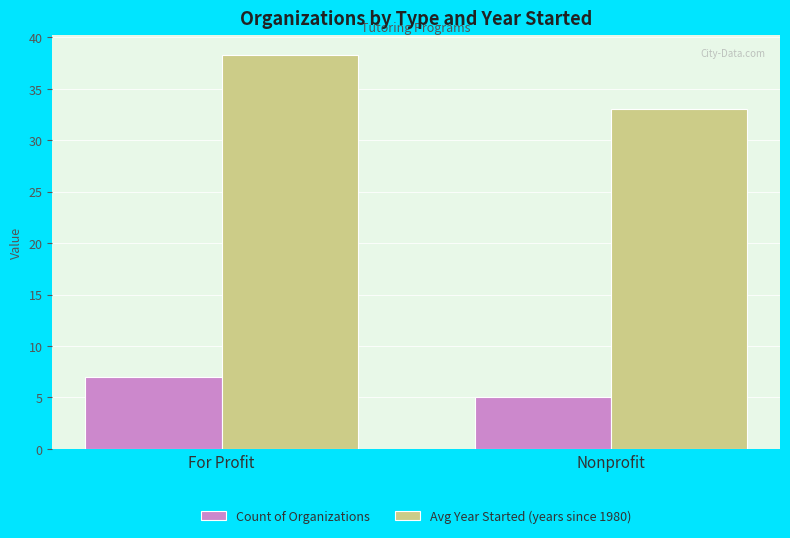

Which series has the largest total across all categories?

Avg Year Started (years since 1980)